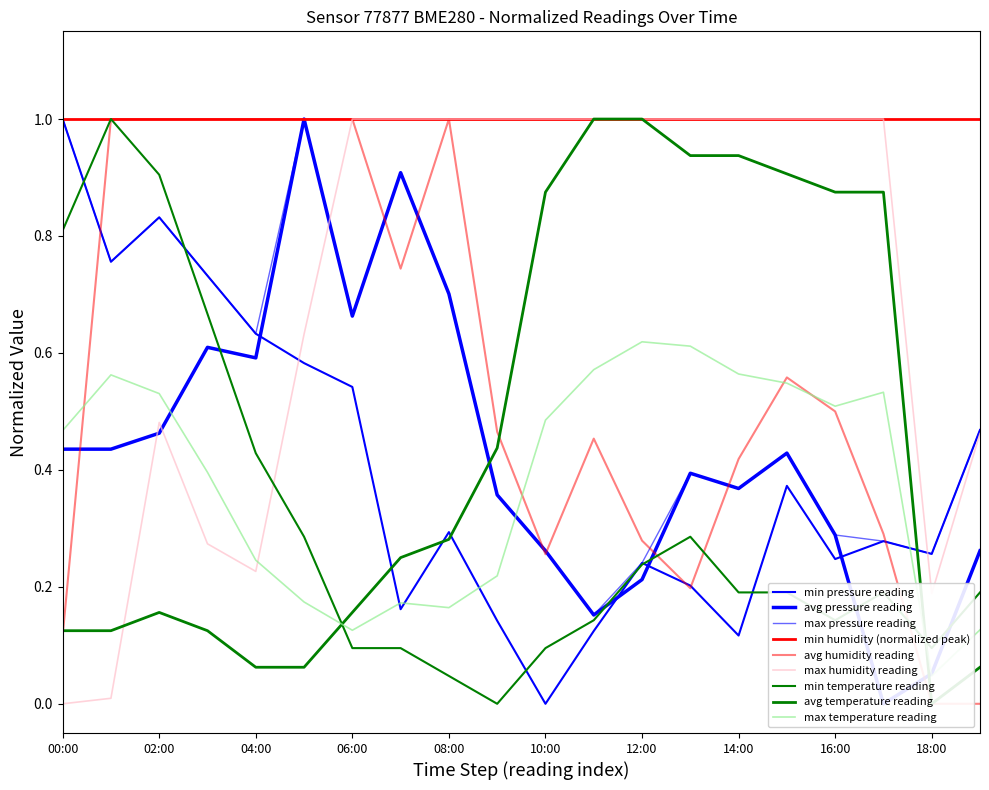

In pressure_norm, how many points are lower than both neighbors (excluding endpoints)?

6